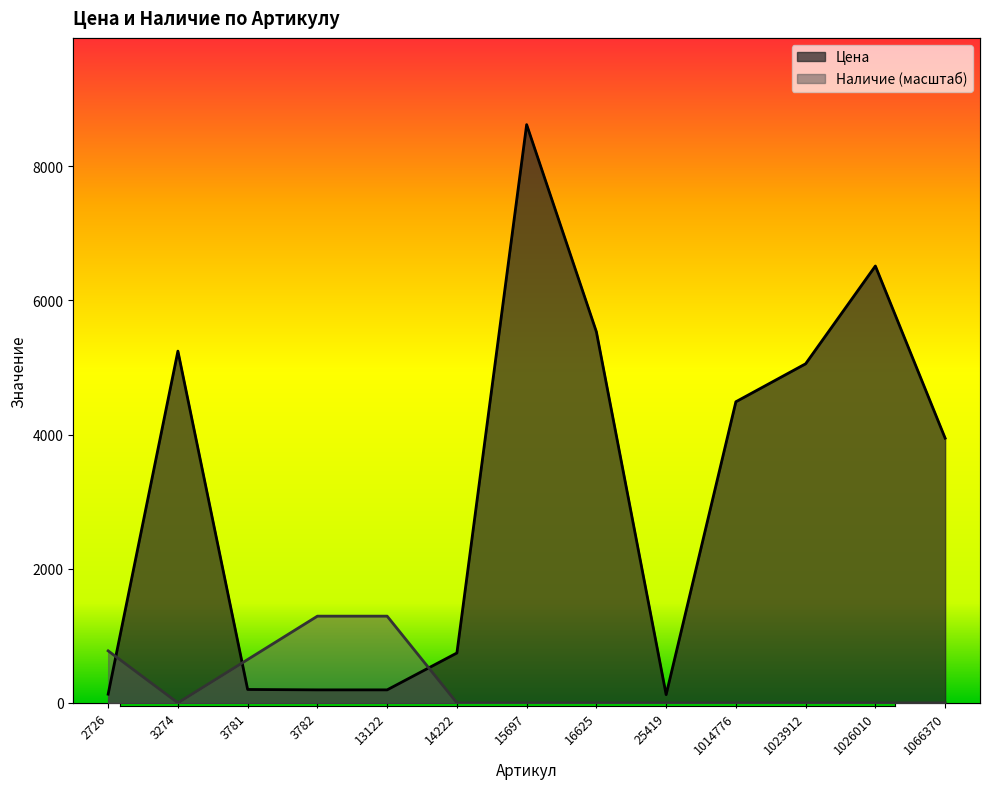

Where is the first local maximum for Цена?

3274